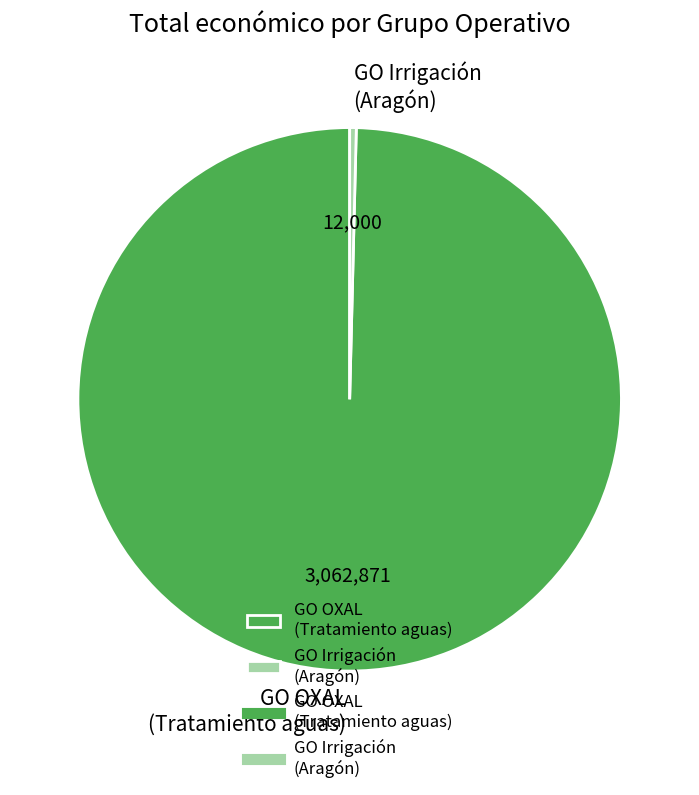

What is the majority slice?

GO OXAL (Tratamiento aguas)